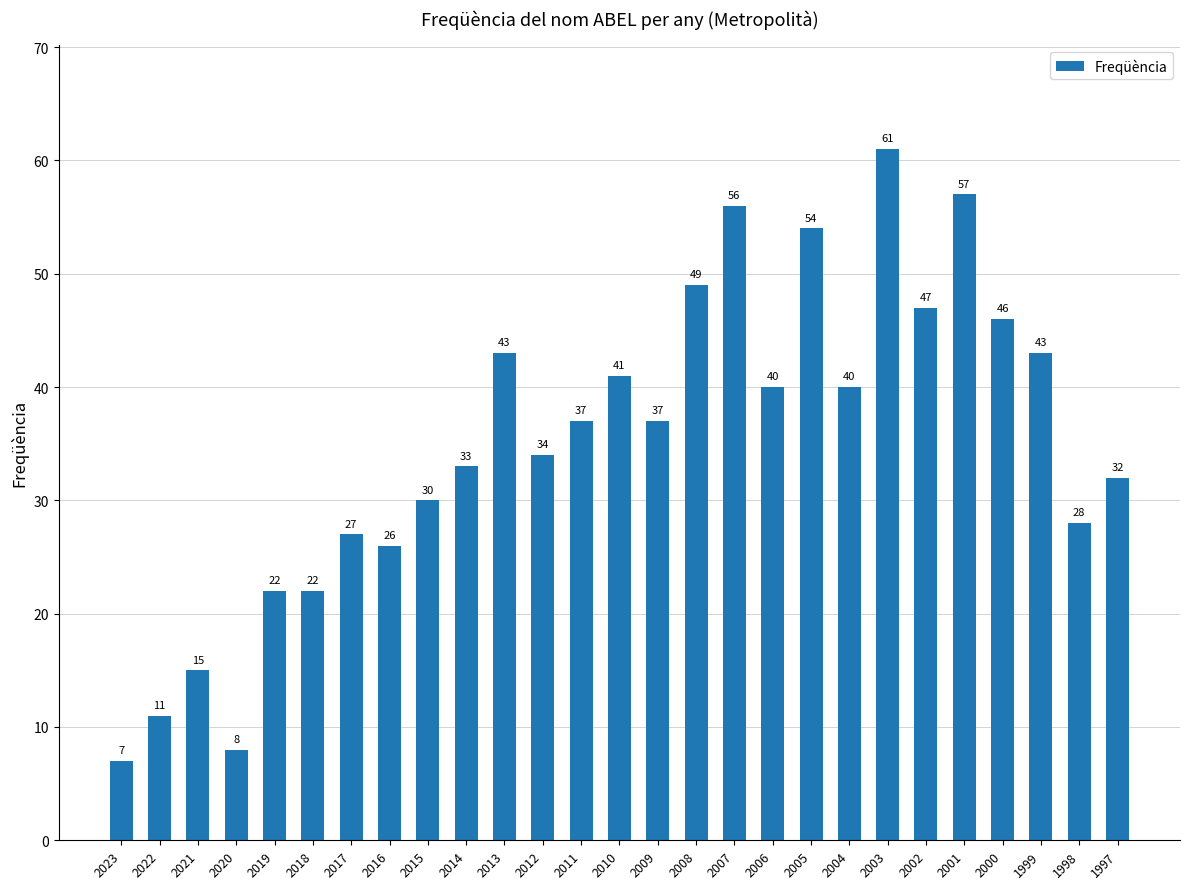

Are the bars grouped side by side (vs. stacked)?

No